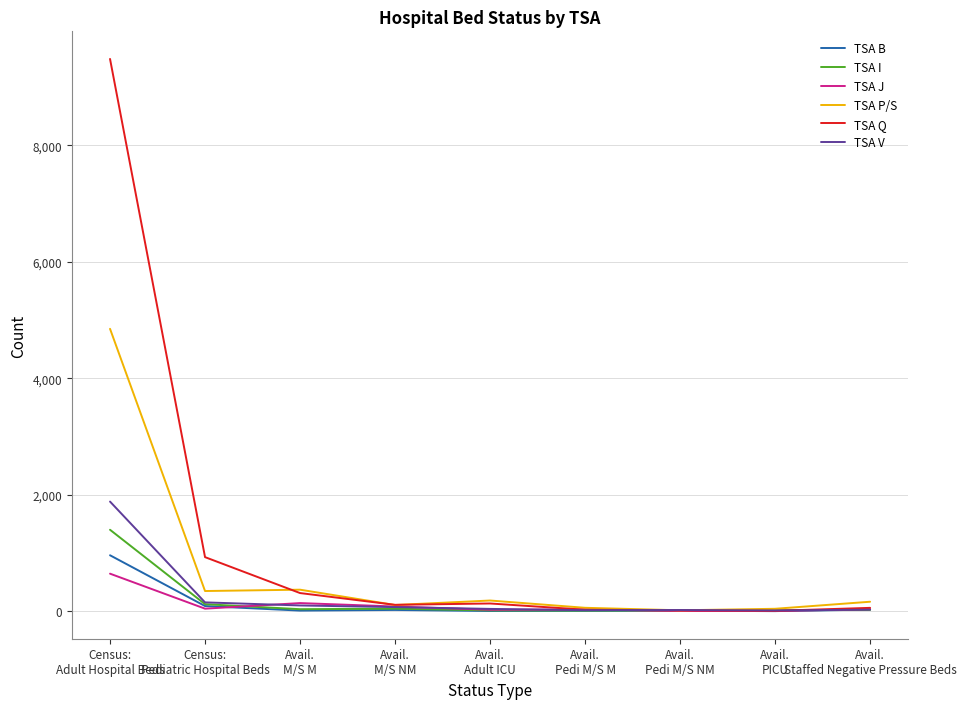

Where is TSA Q nearest to the value 4744?

Census:
Pediatric Hospital Beds